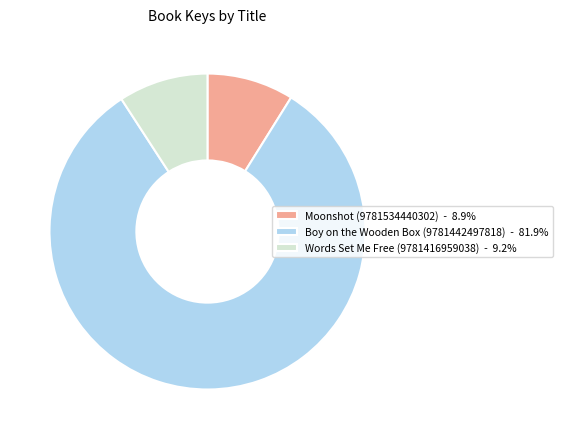

What is the ratio of the value at Boy on the Wooden Box (9781442497818) - 81.9% to the value at Moonshot (9781534440302) - 8.9%?

9.2